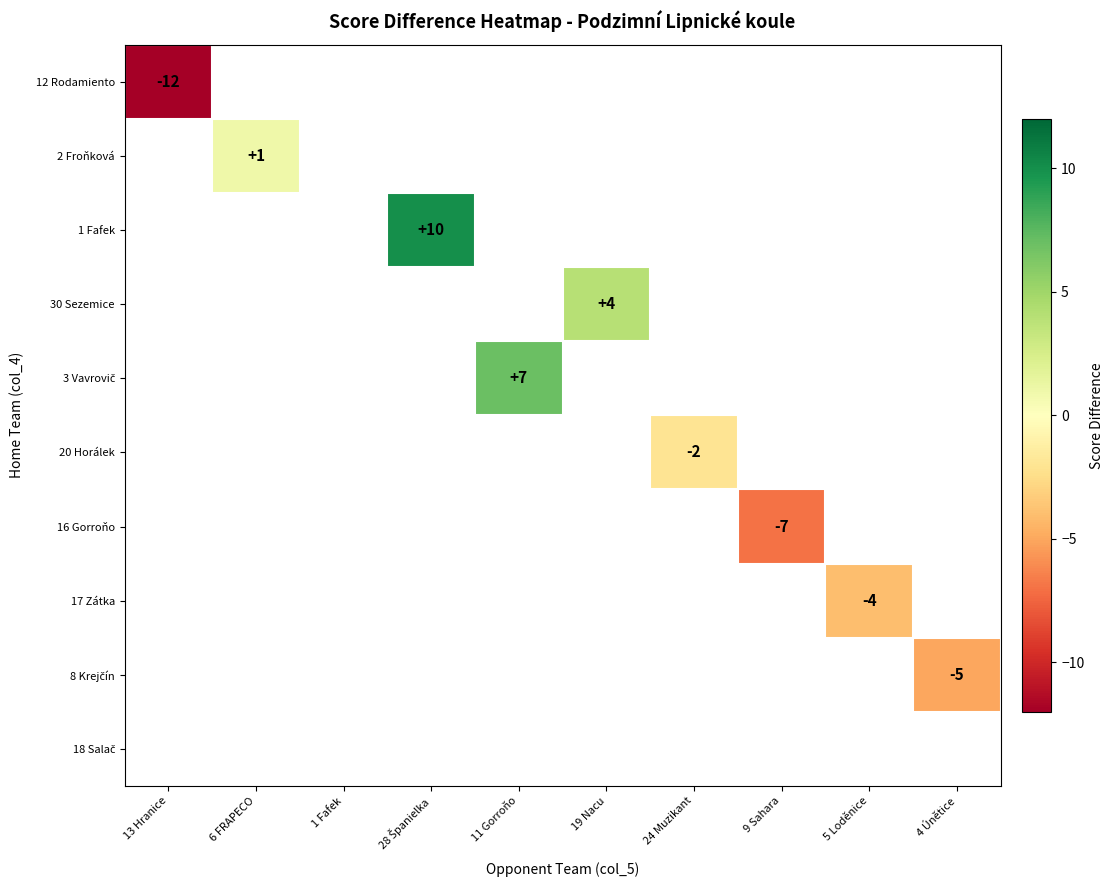

List the labels in order of 20 Horálek value, smallest first.

13 Hranice, 6 FRAPECO, 1 Fafek, 28 Španielka, 11 Gorroňo, 19 Nacu, 24 Muzikant, 9 Sahara, 5 Loděnice, 4 Únětice